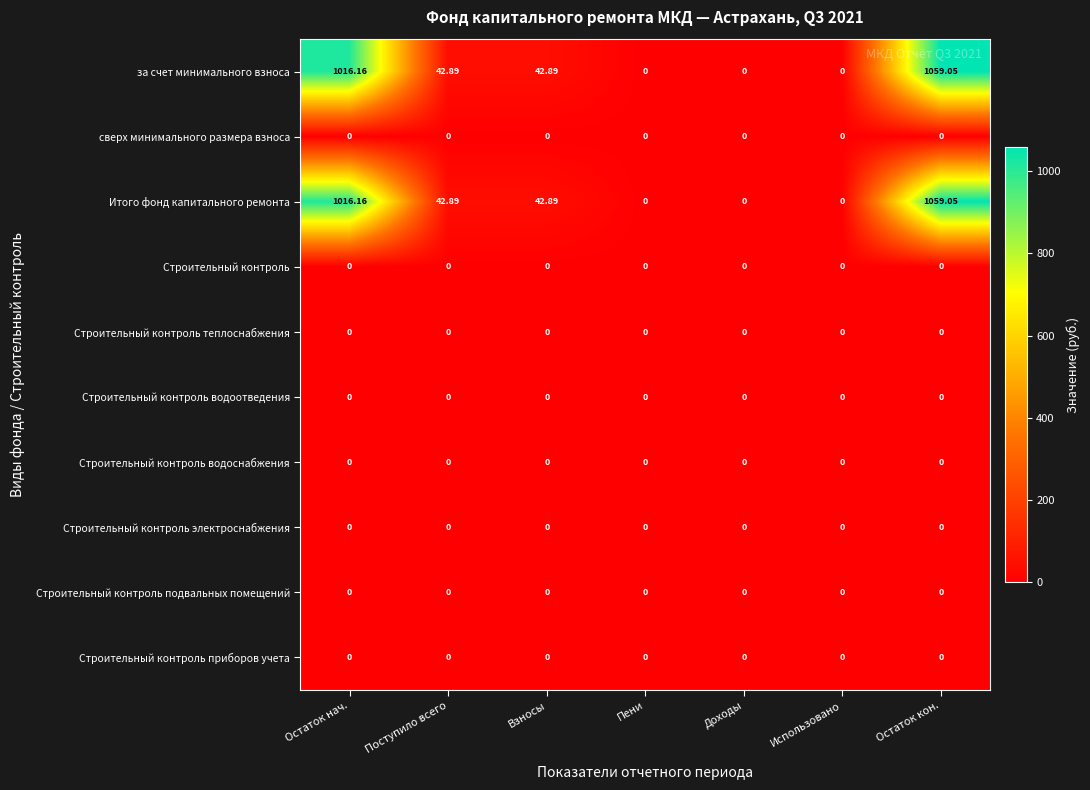

Which label corresponds to the largest value in the chart?

Остаток кон.